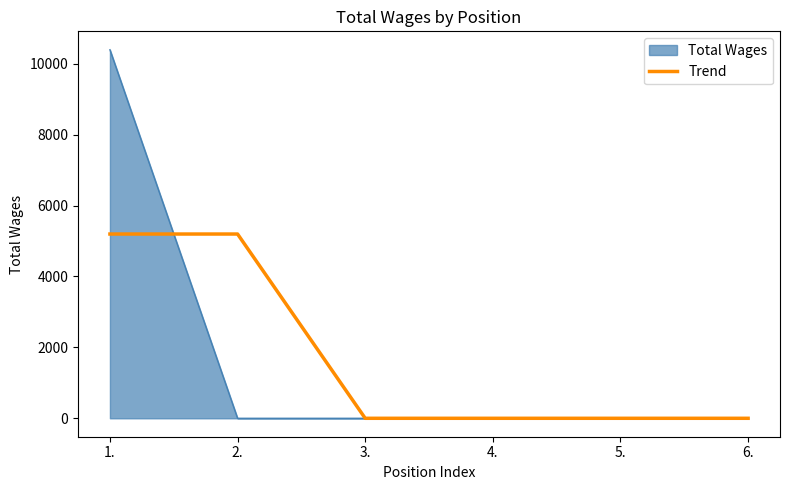

The value of Trend at 6. is -3396.0. True or false?

False